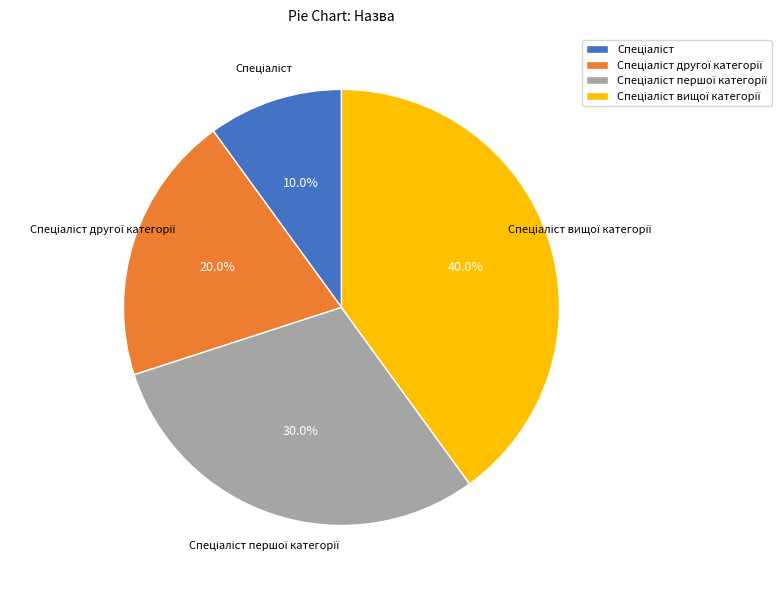

Is there any slice that represents more than half of the pie?

No